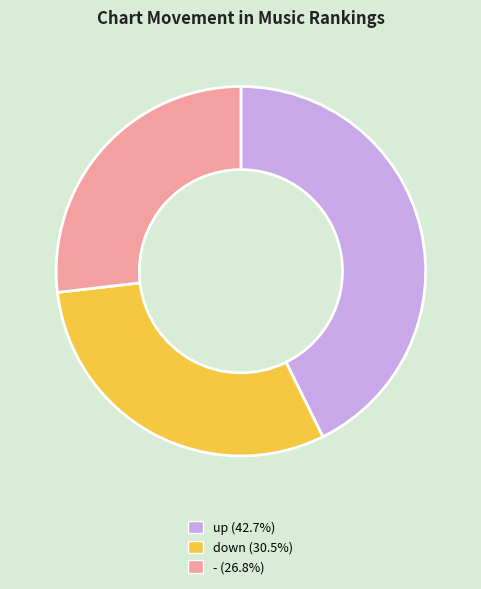

What is the smallest slice in the pie chart?

-